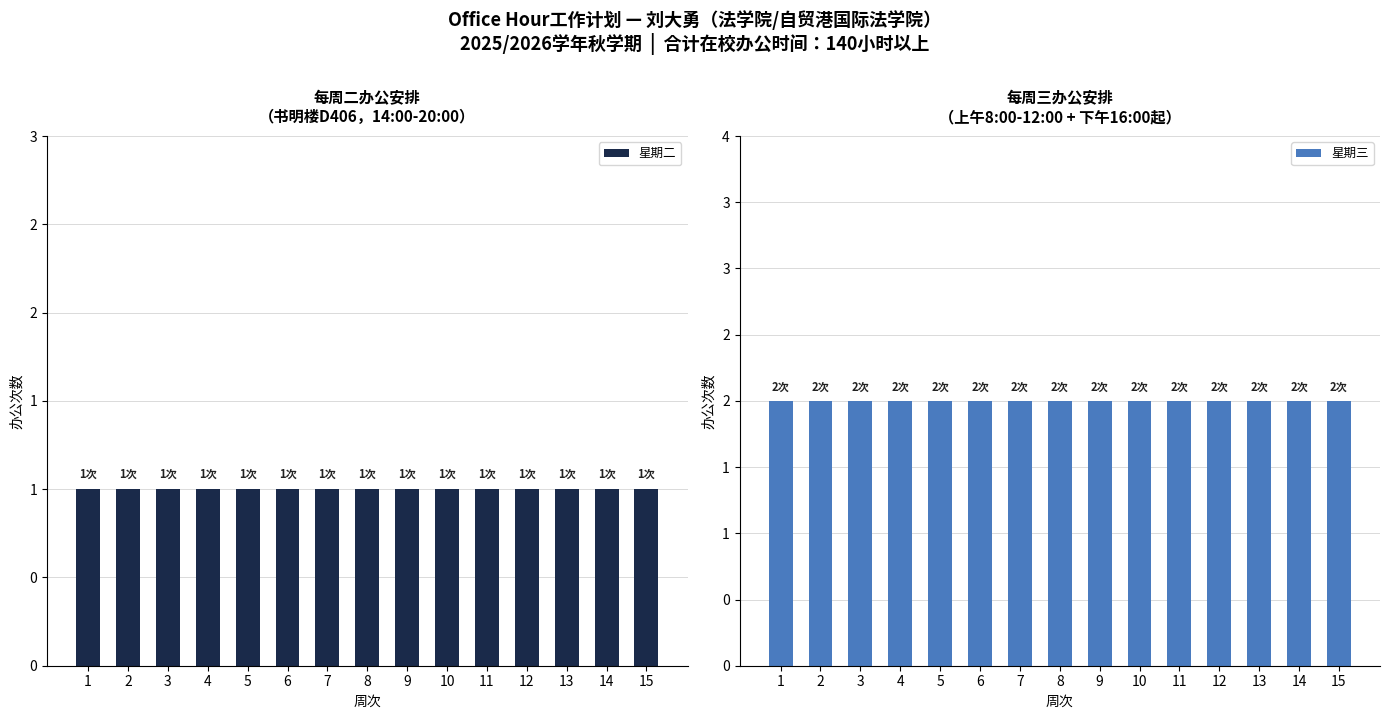

How many data points does each series have?

15